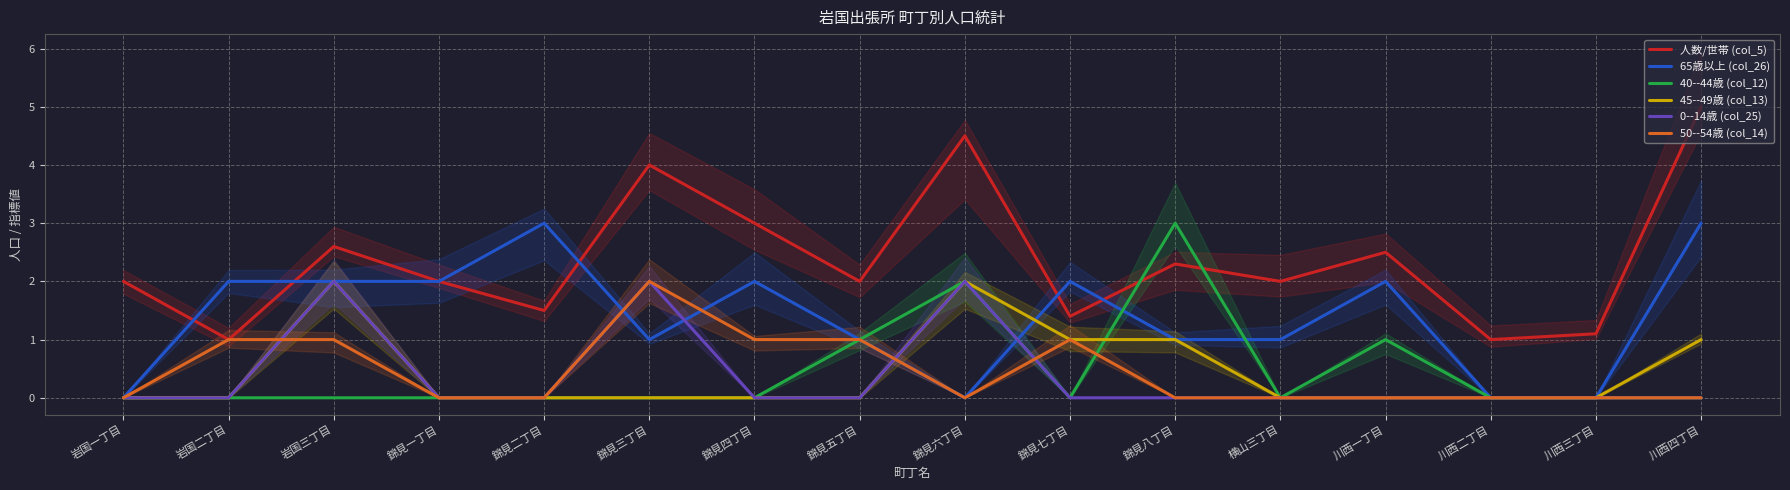

What is the maximum value shown in the chart?

5.0